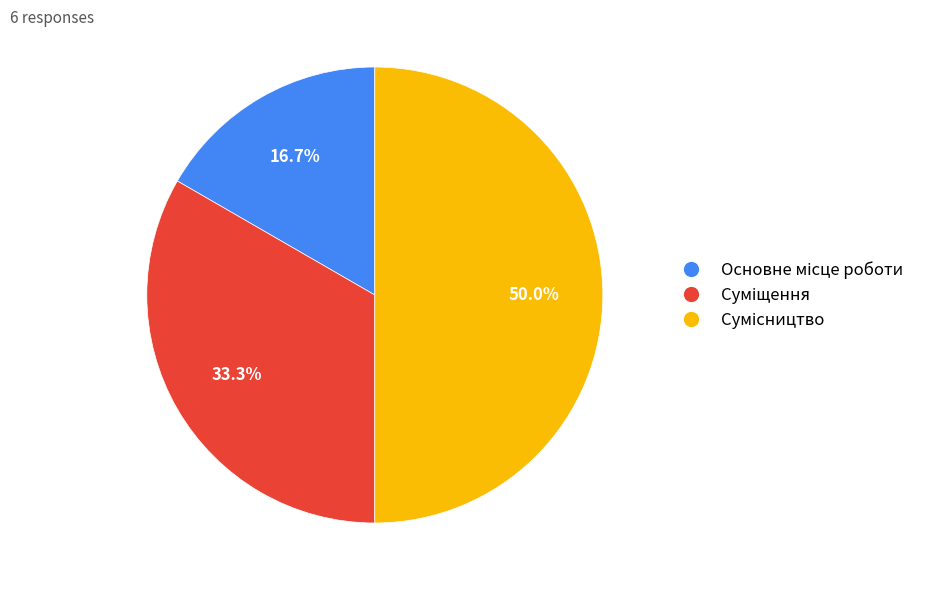

What percentage is the Сумісництво slice, to the nearest percent?

50%